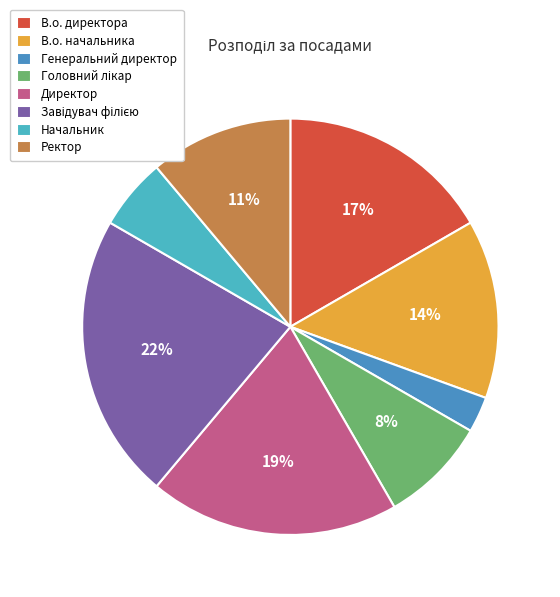

To the nearest percent, what percentage of the pie is Генеральний директор?

3%